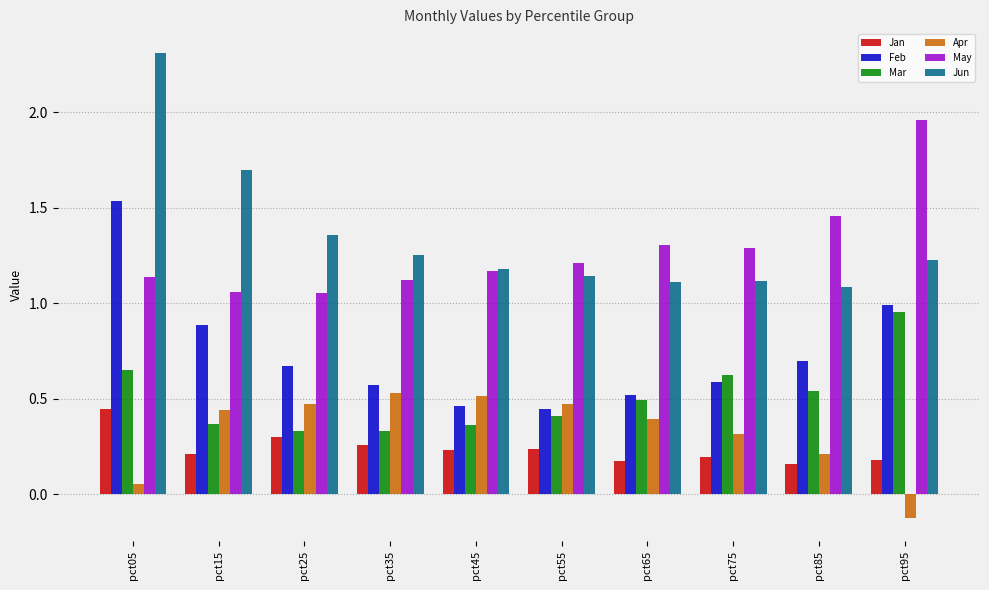

At which label does Apr reach its minimum?

pct95